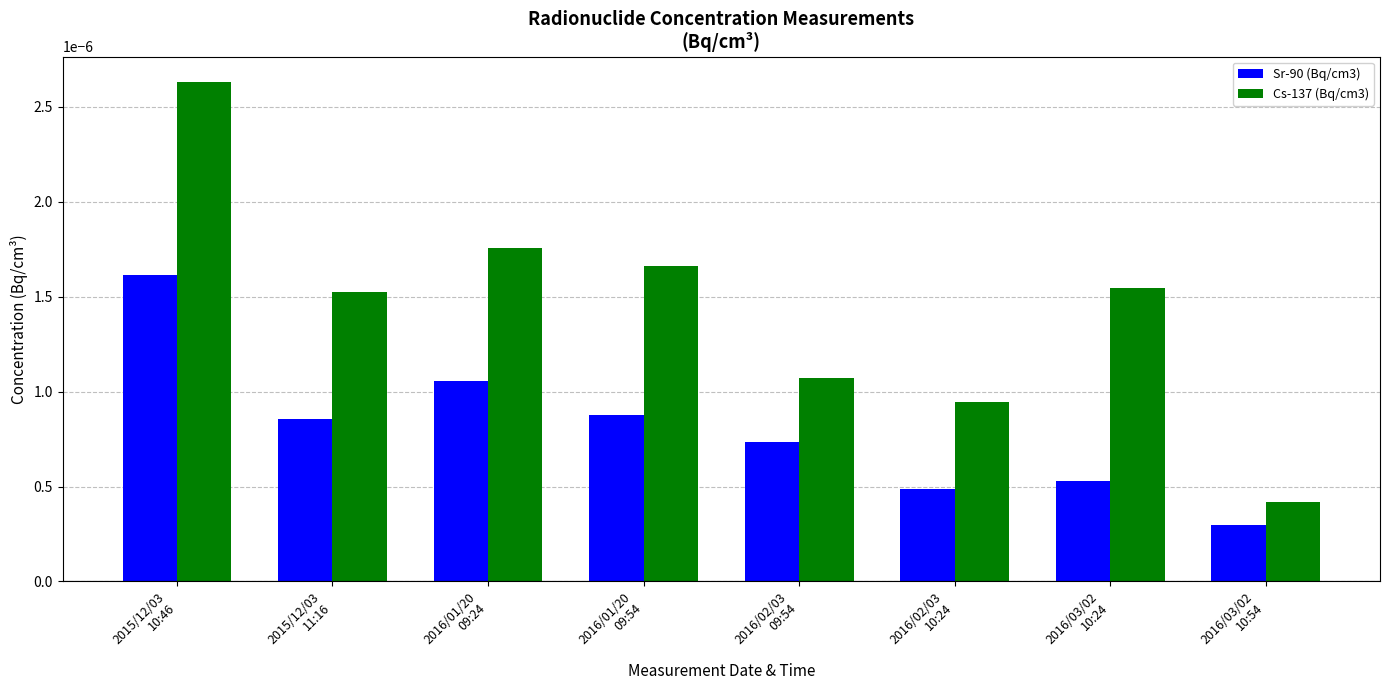

Which series has the largest total across all categories?

Cs-137 (Bq/cm3)